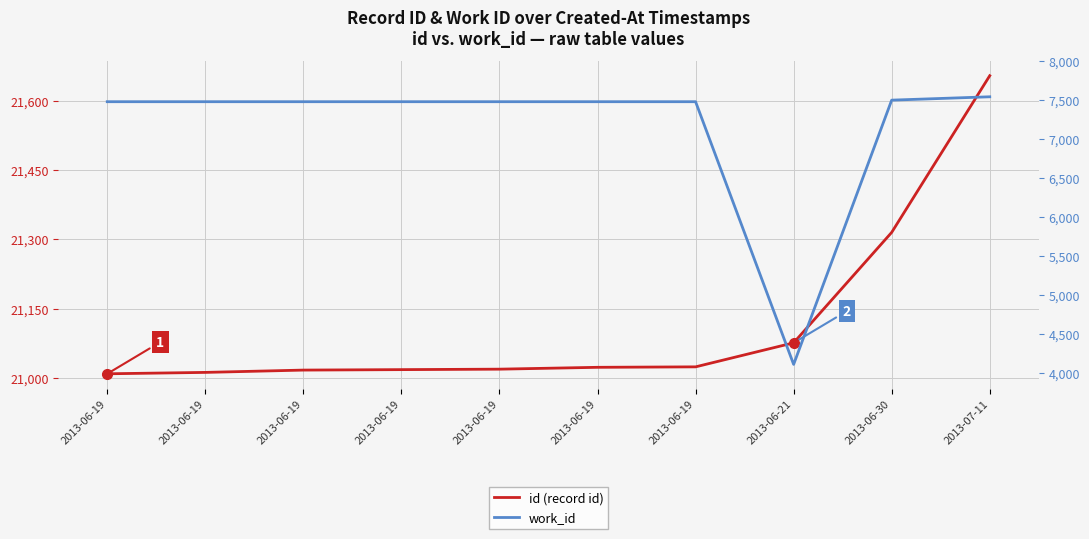

True or false: work_id has a value of 7476 at 2013-06-19.

True